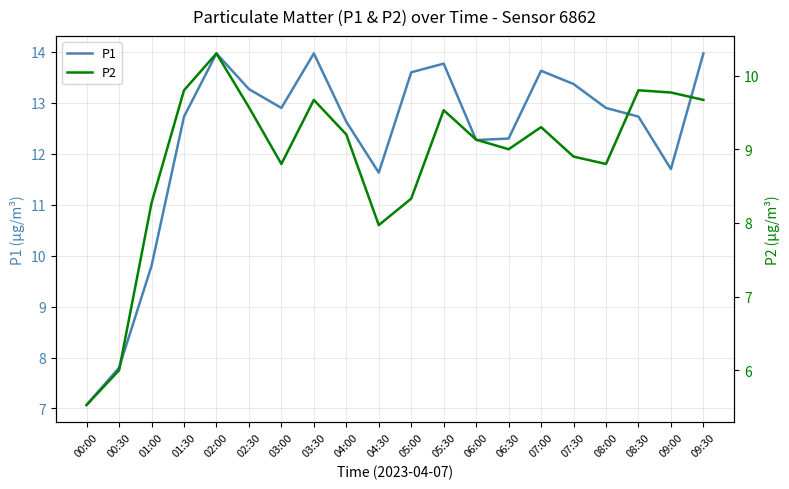

What is the spread (max minus min) of values at 09:00?

1.9